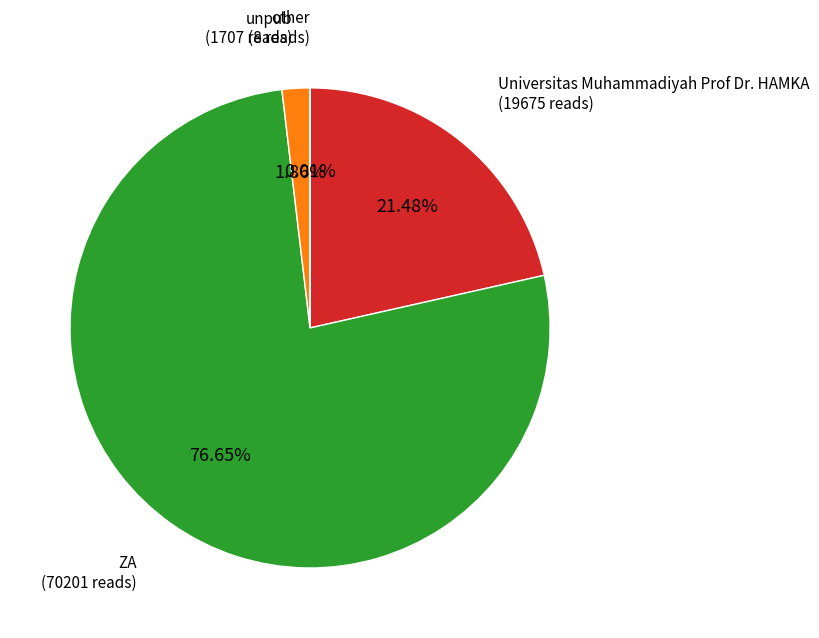

To the nearest percent, what percentage of the pie is unpub?

2%